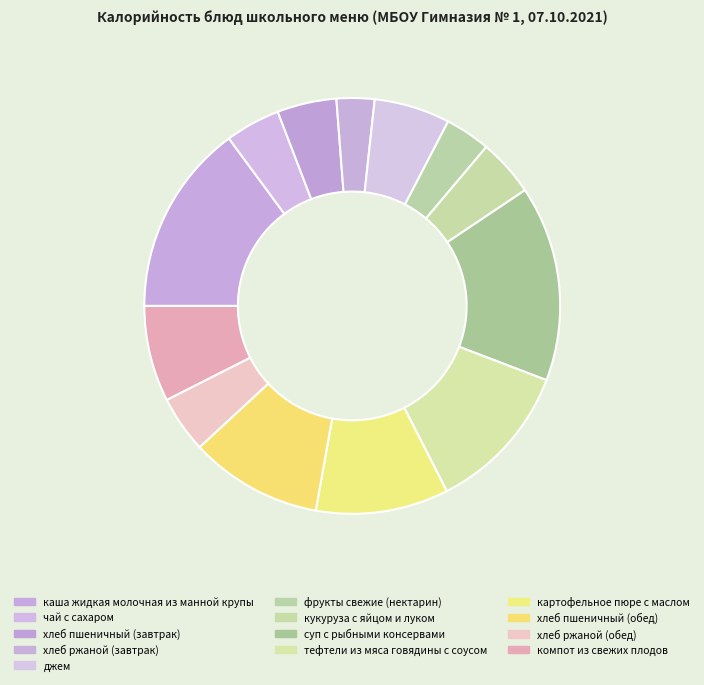

Which category has the biggest portion of the pie?

суп с рыбными консервами